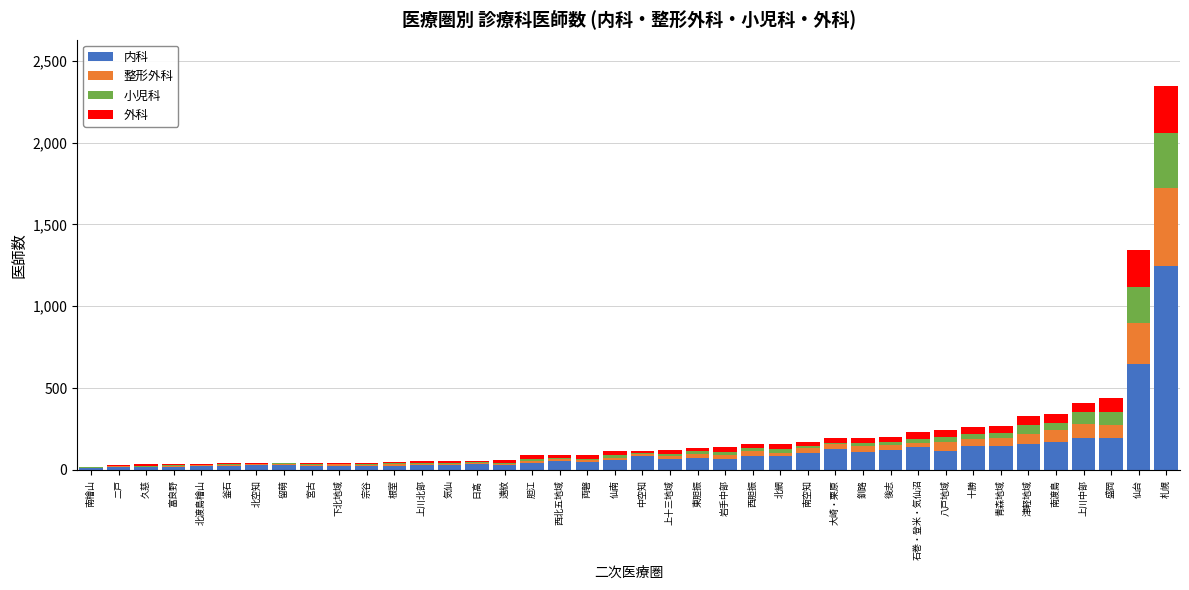

At which category is the sum across all series the highest?

札幌